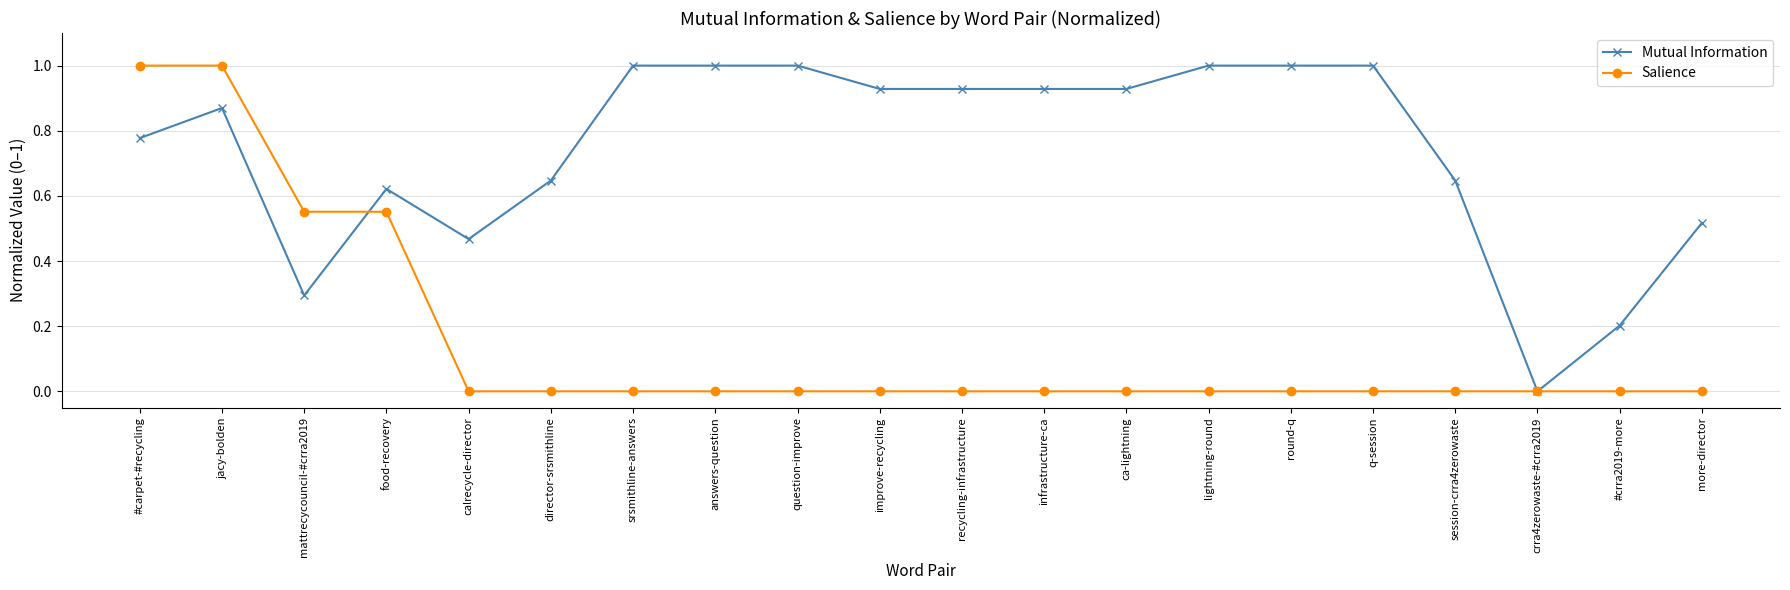

At which category is the sum across all series the highest?

jacy-bolden